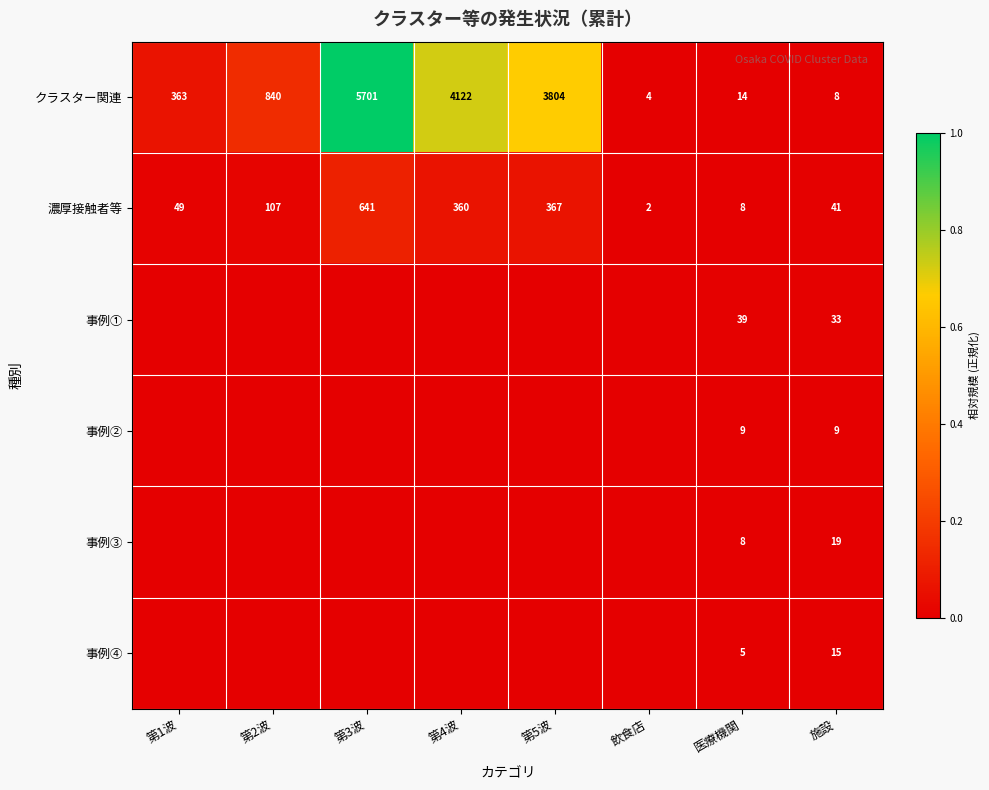

At which category is the sum across all series the highest?

第3波